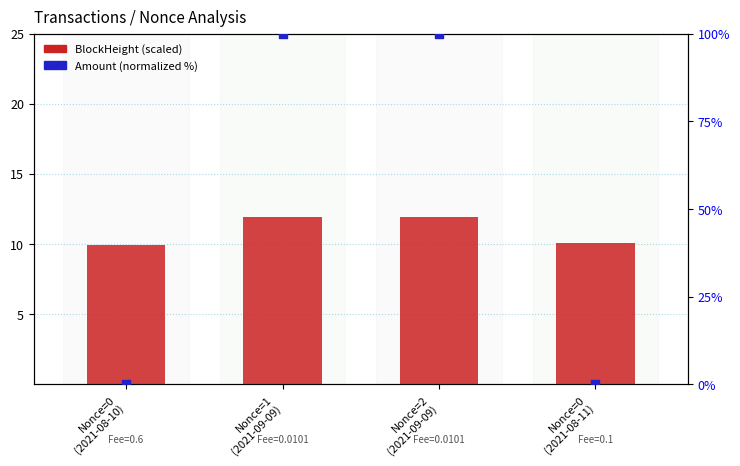

Which series reaches the minimum Y coordinate?

Amount (normalized %)